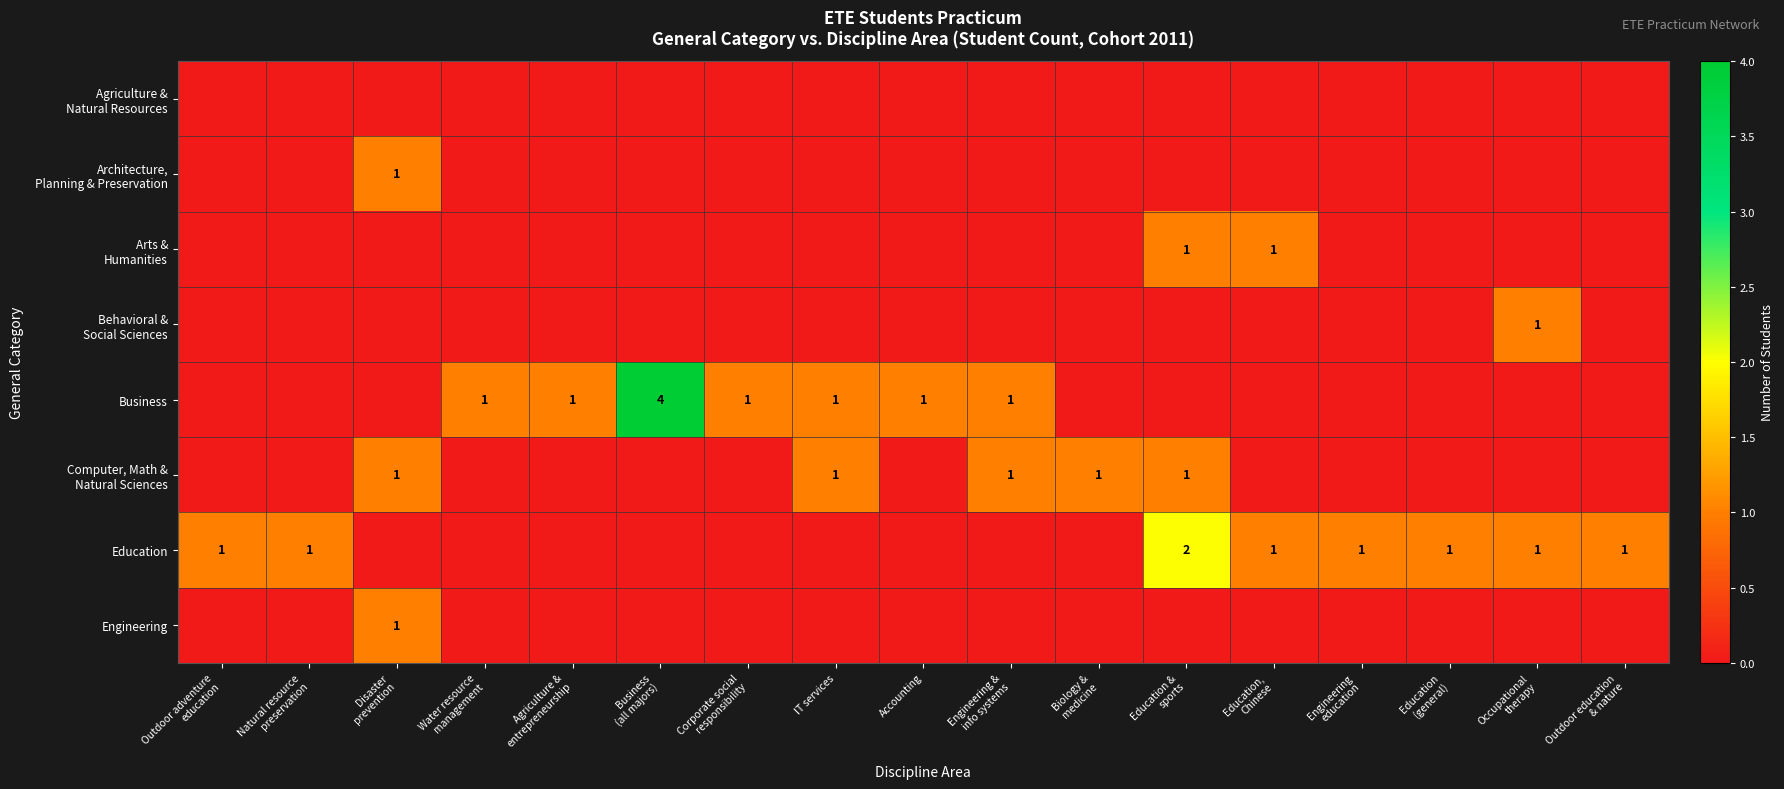

Rank the categories by Engineering value from lowest to highest.

Outdoor adventure education, Natural resource preservation, Water resource management, Agriculture & entrepreneurship, Business (all majors), Corporate social responsibility, IT services, Accounting, Engineering & info systems, Biology & medicine, Education & sports, Education, Chinese, Engineering education, Education (general), Occupational therapy, Outdoor education & nature, Disaster prevention